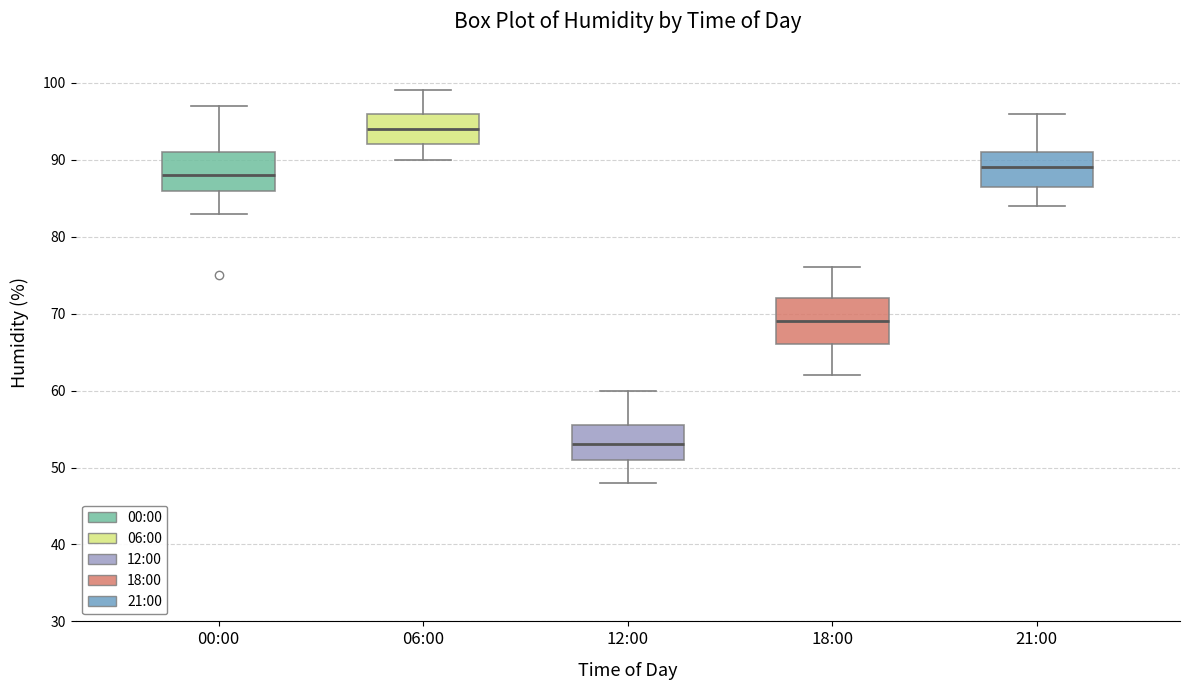

Which box has the highest median line?

06:00